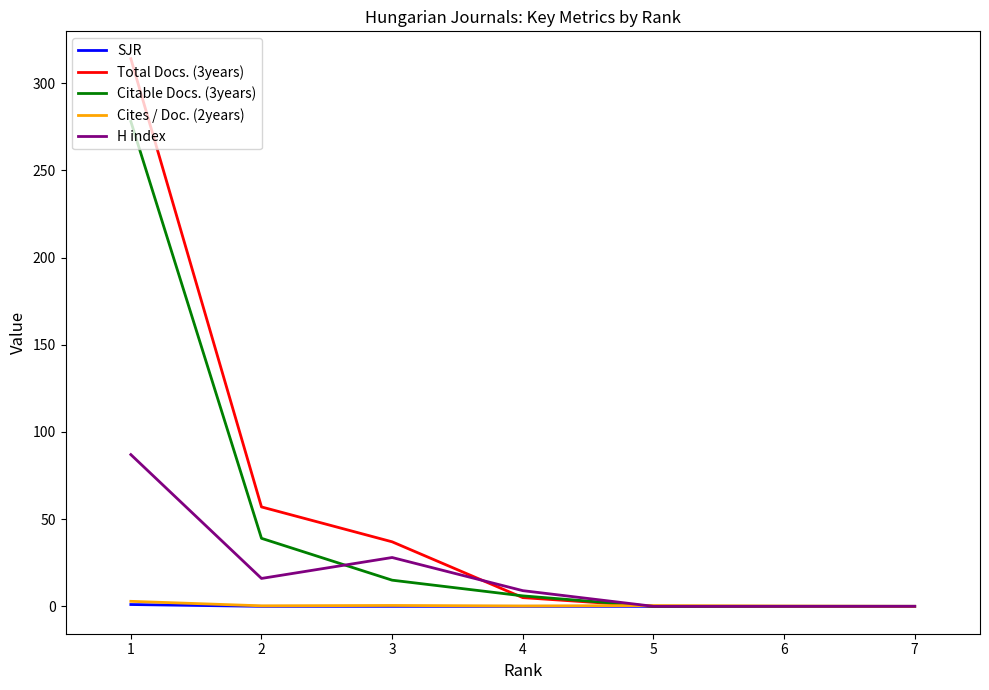

At which category does Cites / Doc. (2years) reach its first local valley?

4